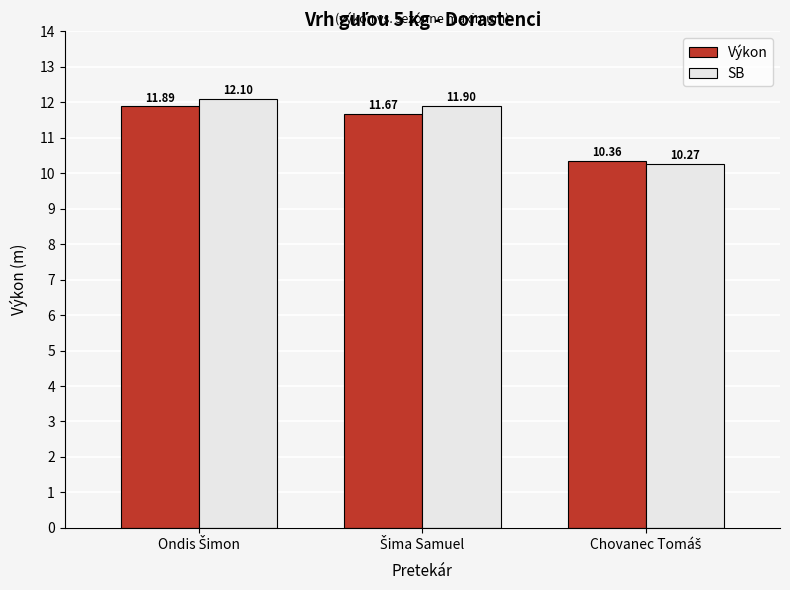

Which series has the largest range (max minus min)?

SB